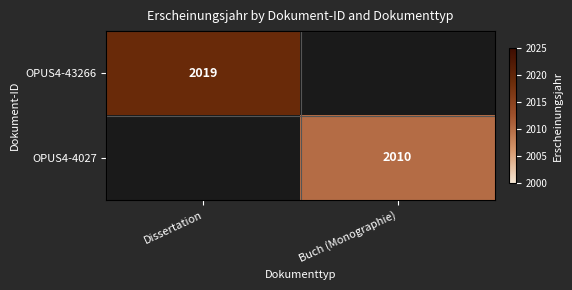

Is it true that OPUS4-4027 equals 3221 at Buch (Monographie)?

False